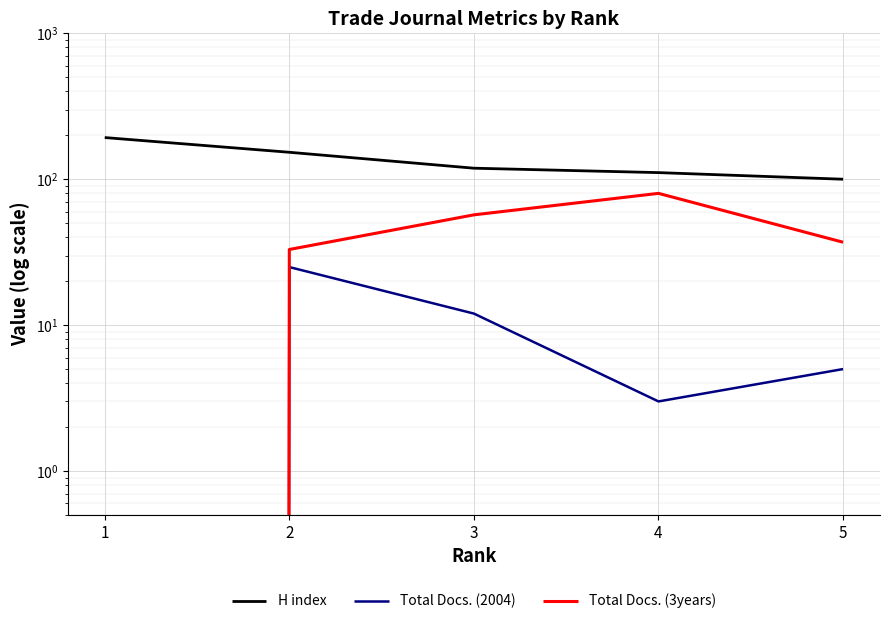

At which label does H index reach its minimum?

5